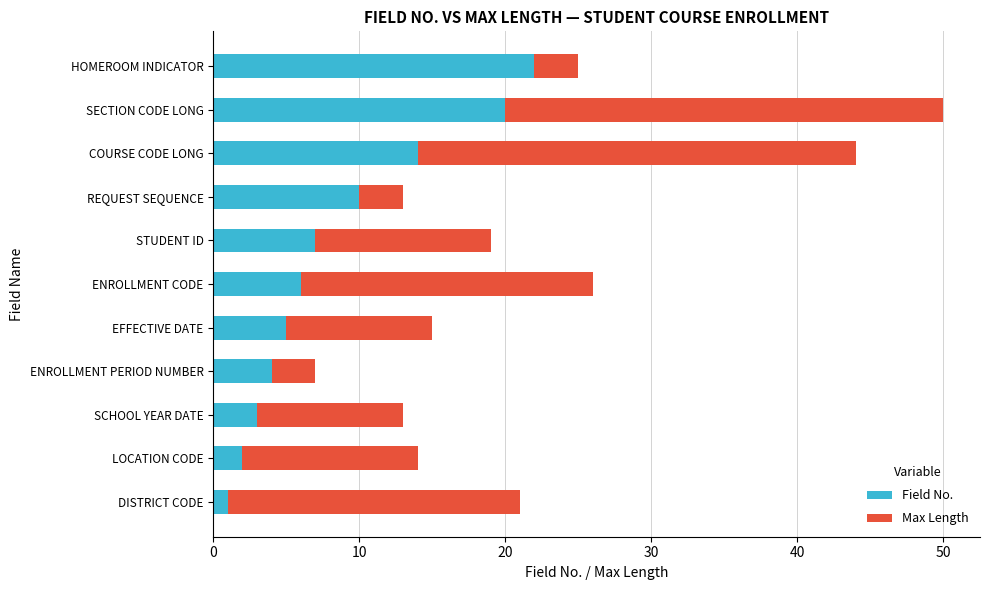

What is the difference between the Field No. values at REQUEST SEQUENCE and HOMEROOM INDICATOR?

12